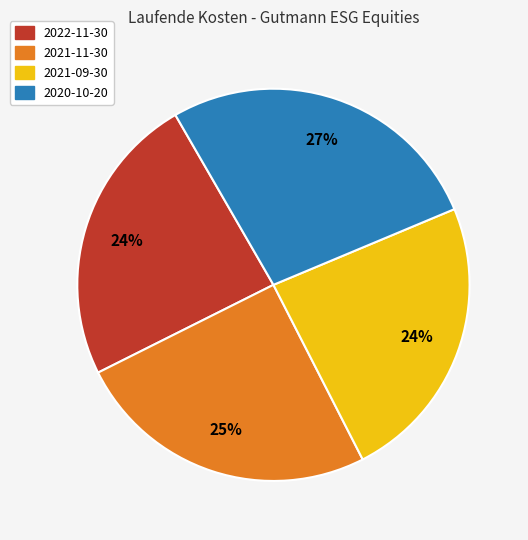

Is there a majority slice in this chart?

No